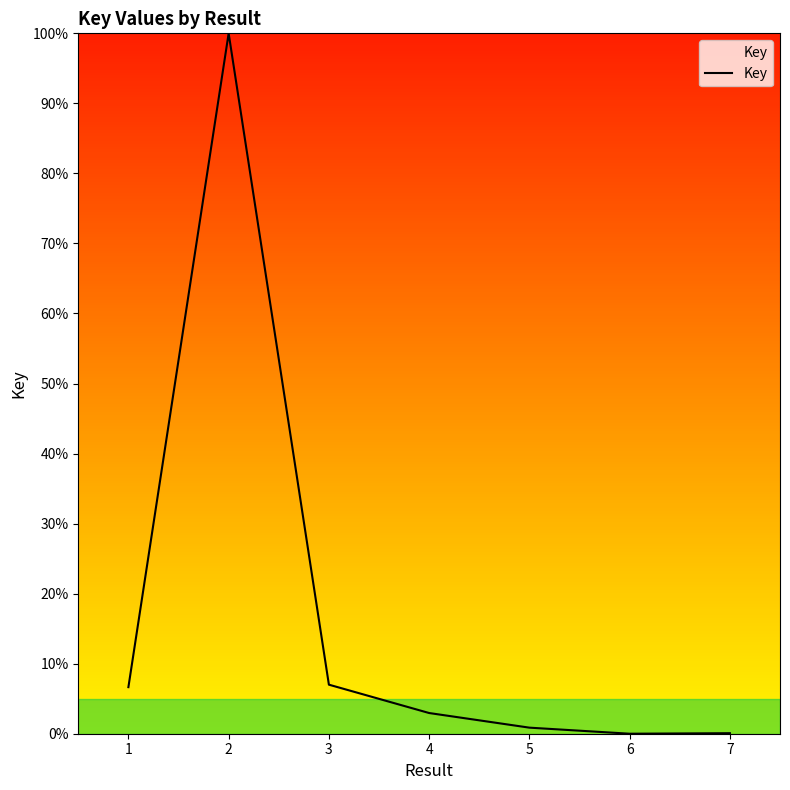

What is the sum of the values at 5 and 2?

100.9